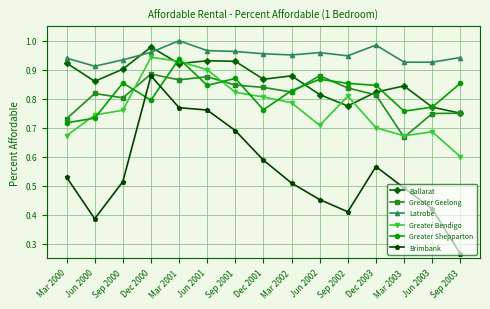

Which category has the lowest value in the Greater Shepparton series?

Mar 2000